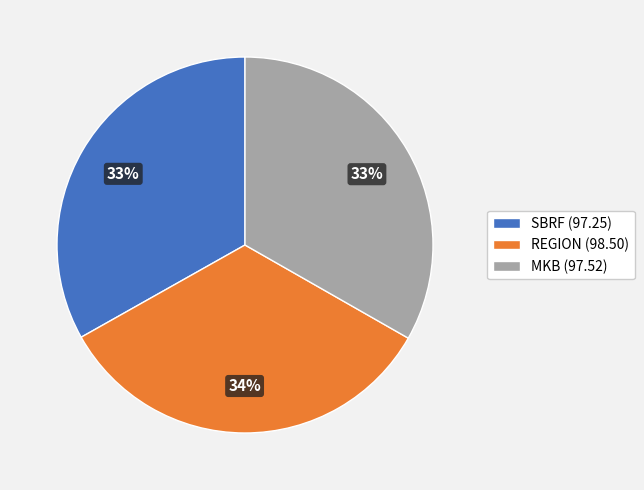

Approximately how many times larger is the value at SBRF (97.25) compared to MKB (97.52)?

1.0